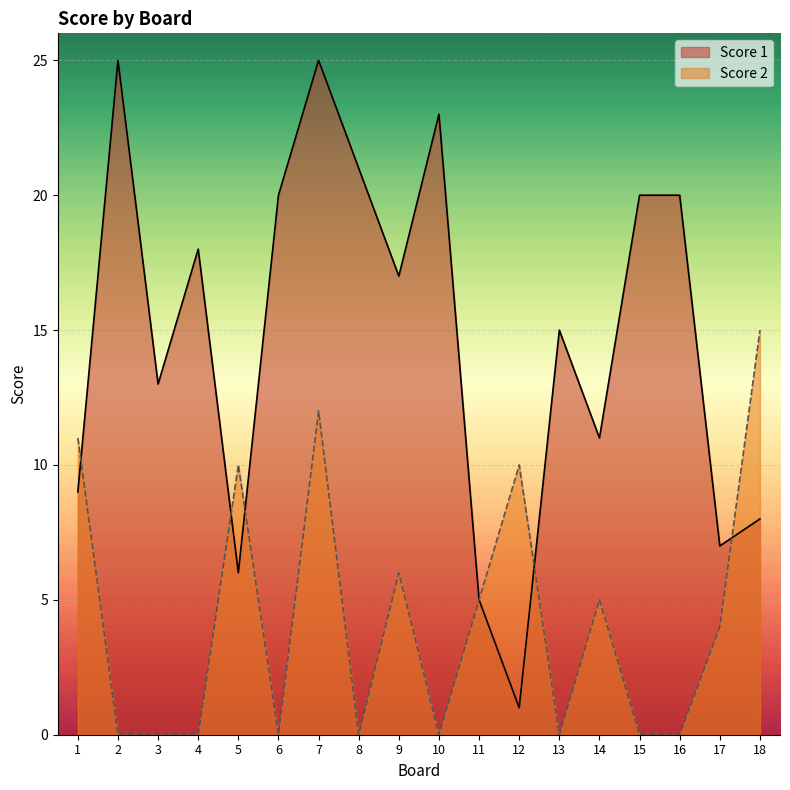

Rank the series by their maximum value, from highest to lowest.

Score 1, Score 2